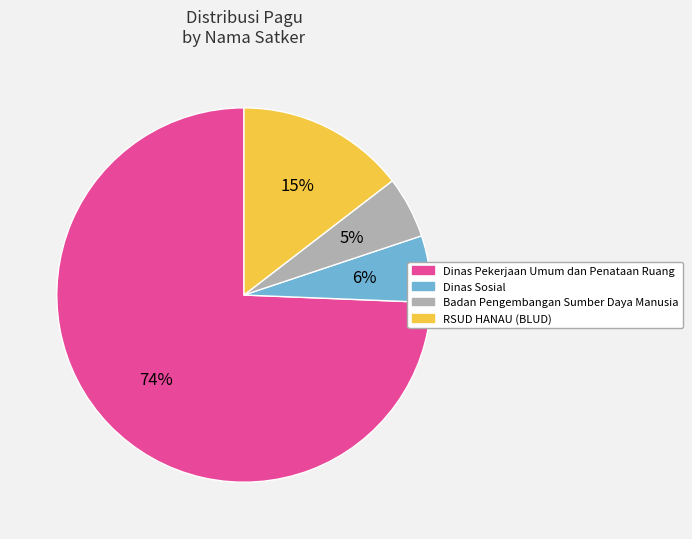

What is the largest slice in the pie chart?

Dinas Pekerjaan Umum dan Penataan Ruang